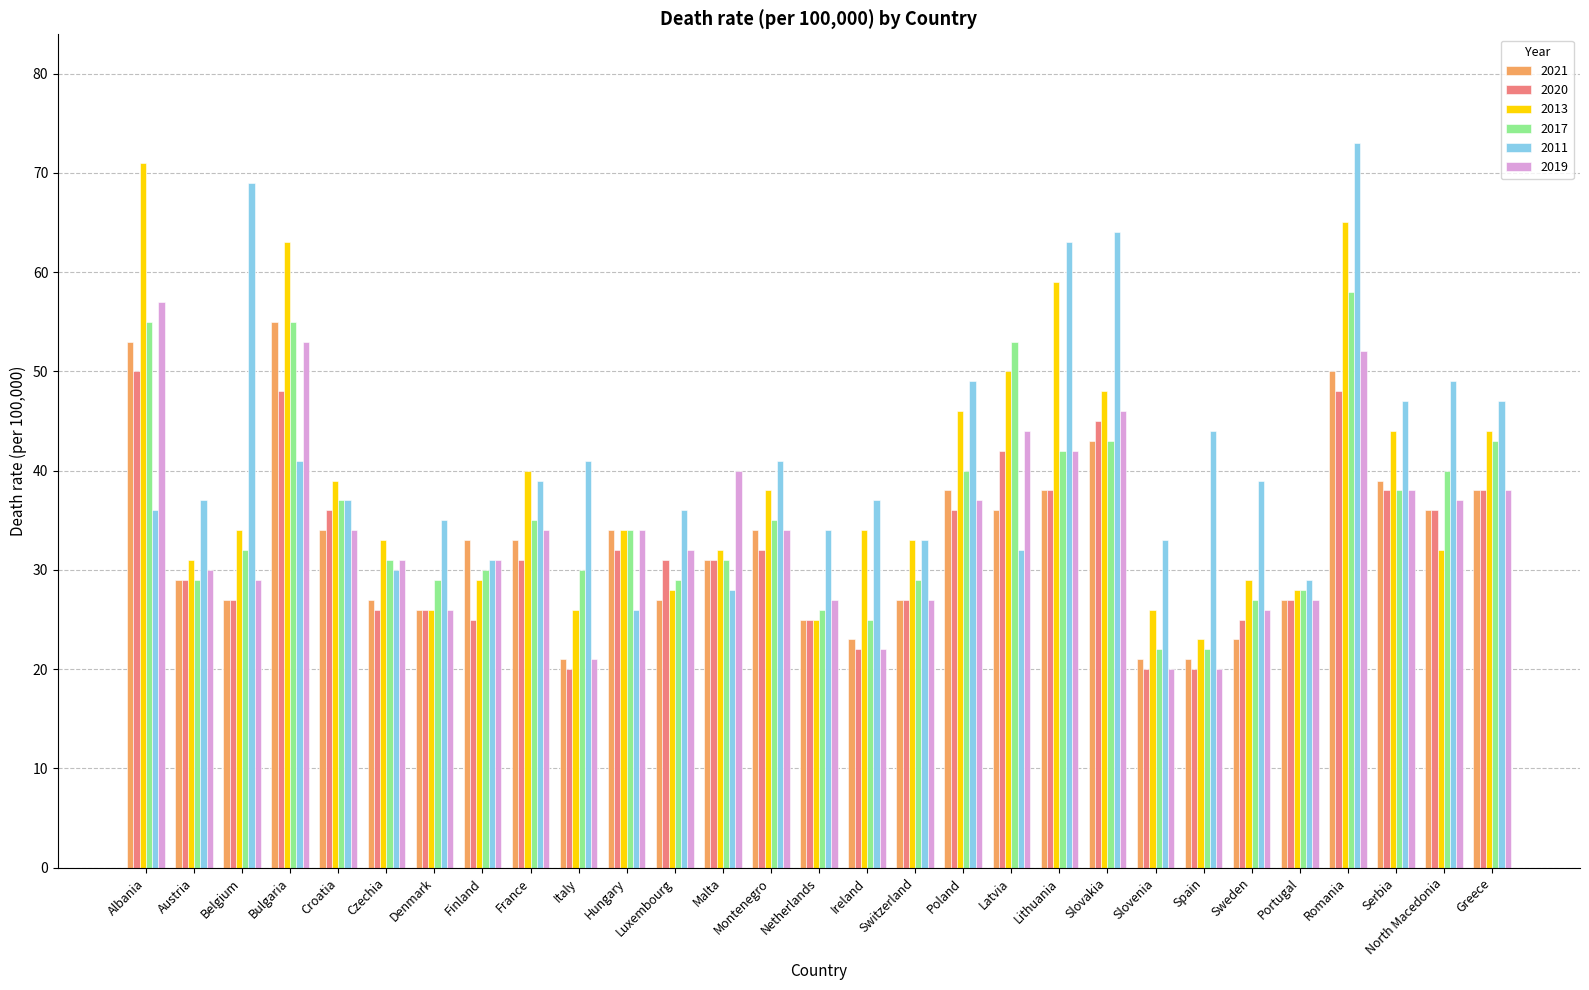

What is the sum of the 2021 values at Greece and Czechia?

65